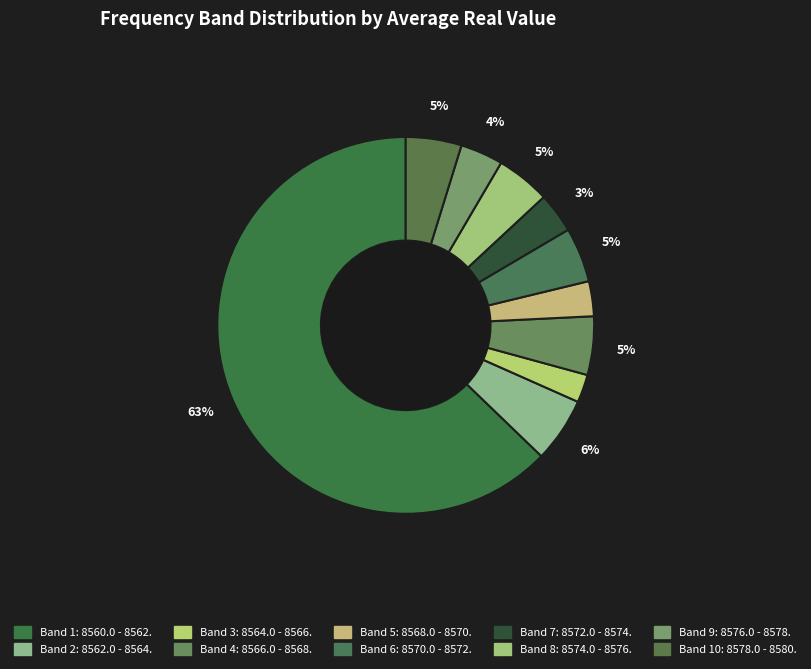

How many segments does this pie chart have?

10